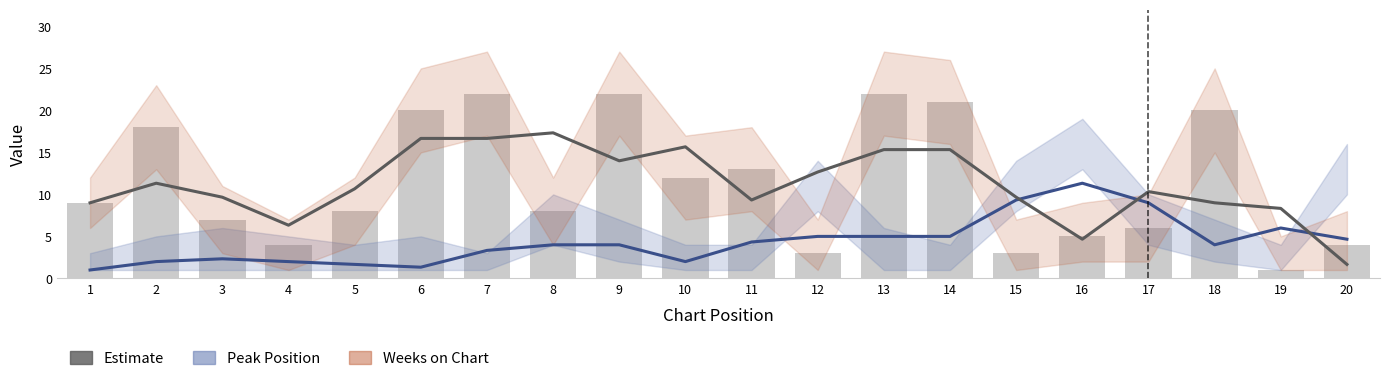

Which category has the highest value in the Peak Position series?

16